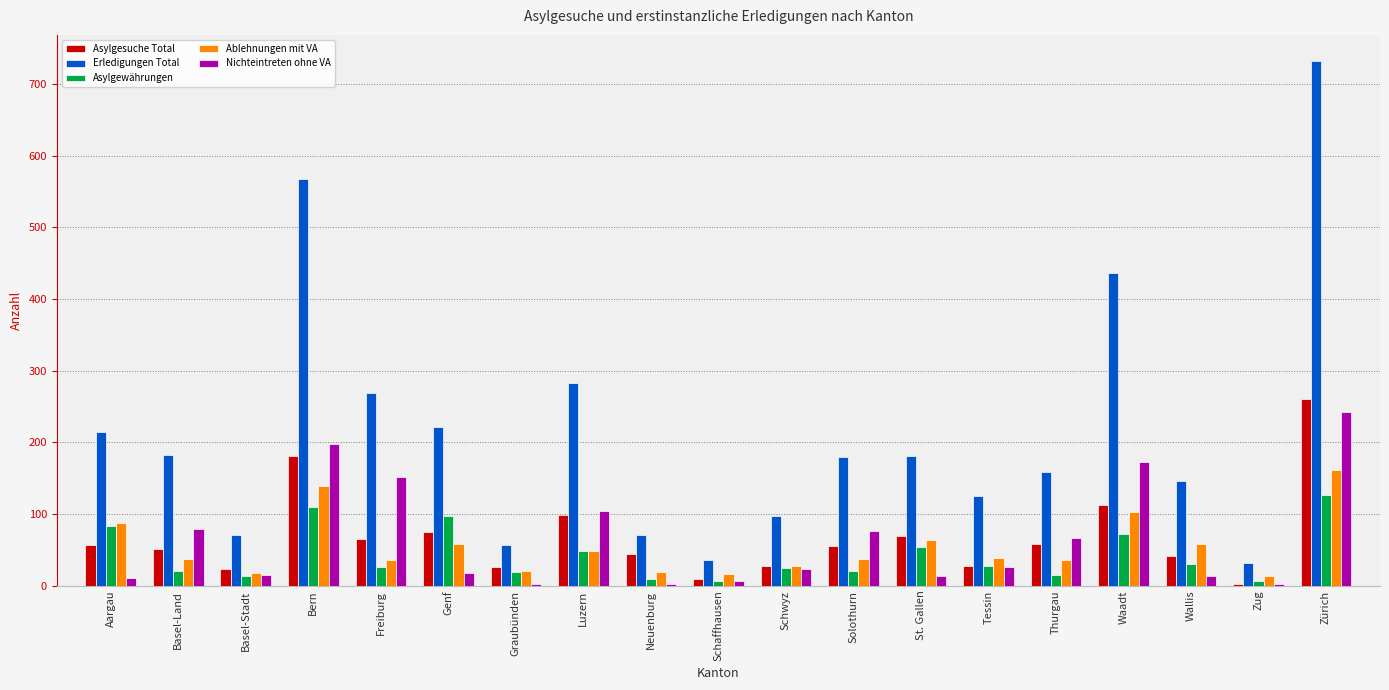

Between Thurgau and Zug, which series saw the biggest shift?

Erledigungen Total